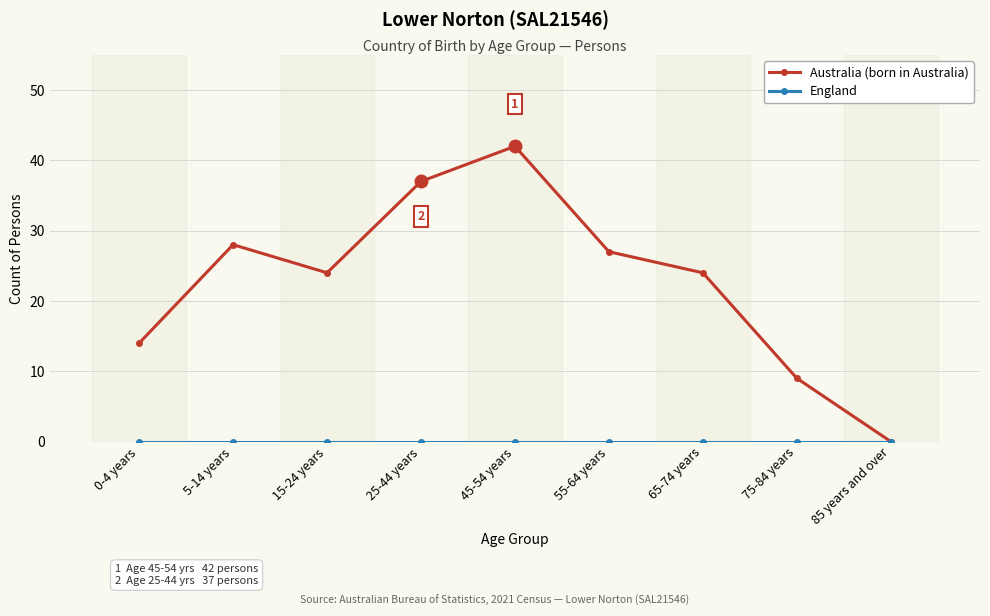

What position from the right is 55-64 years?

4